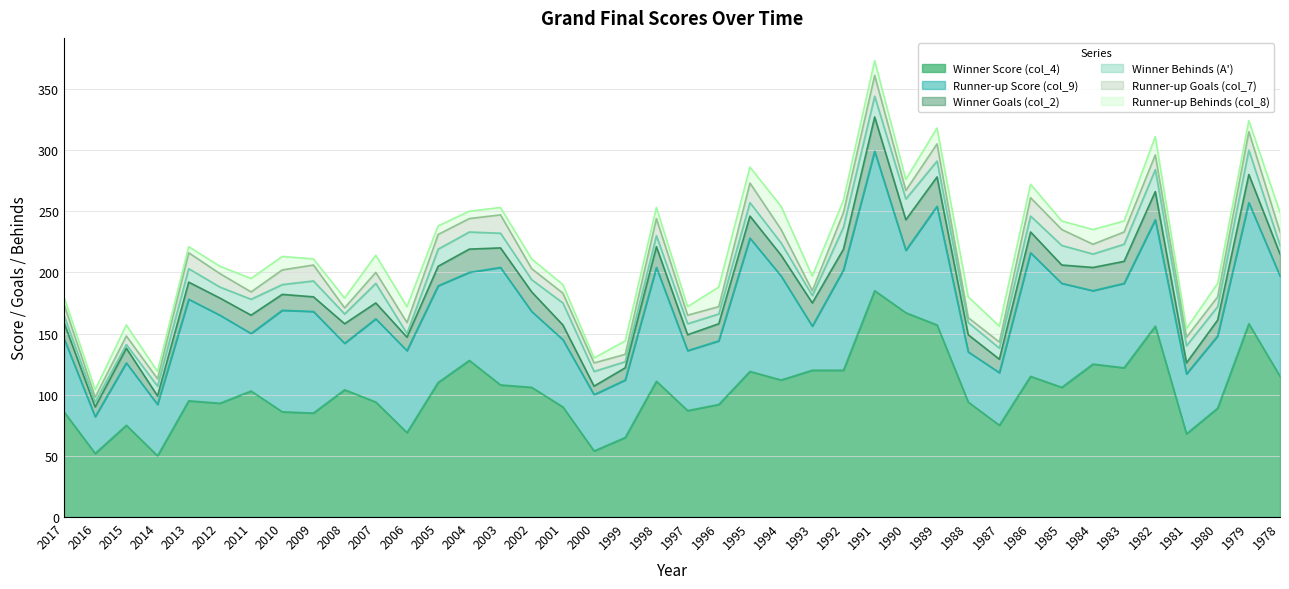

At which label is Runner-up Score (col_9) closest to 72?

2012